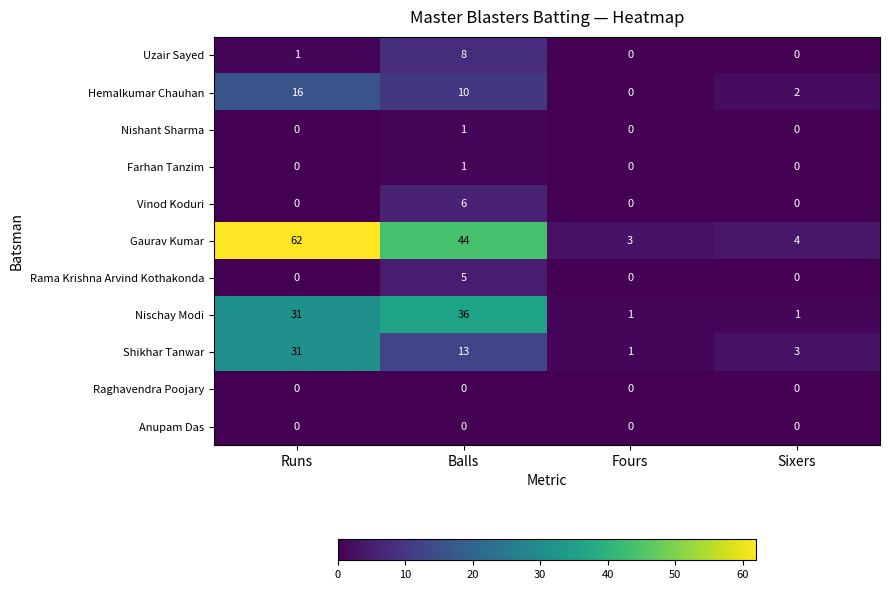

What is the total value across all series at Runs?

141